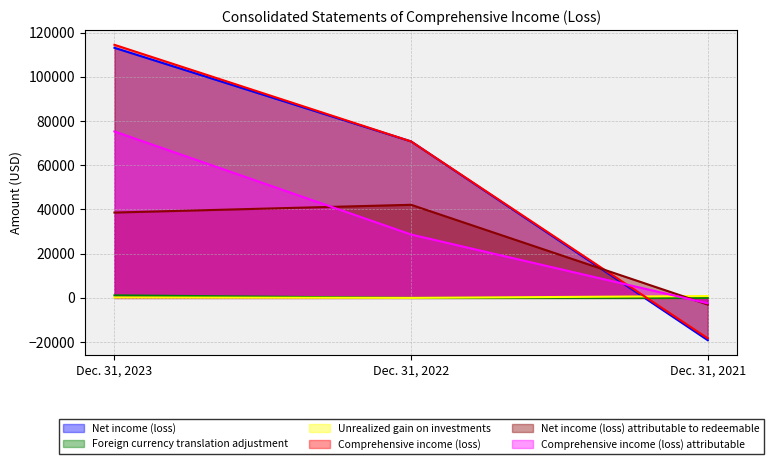

True or false: Net income (loss) attributable to redeemable has a value of -5373 at Dec. 31, 2021.

False